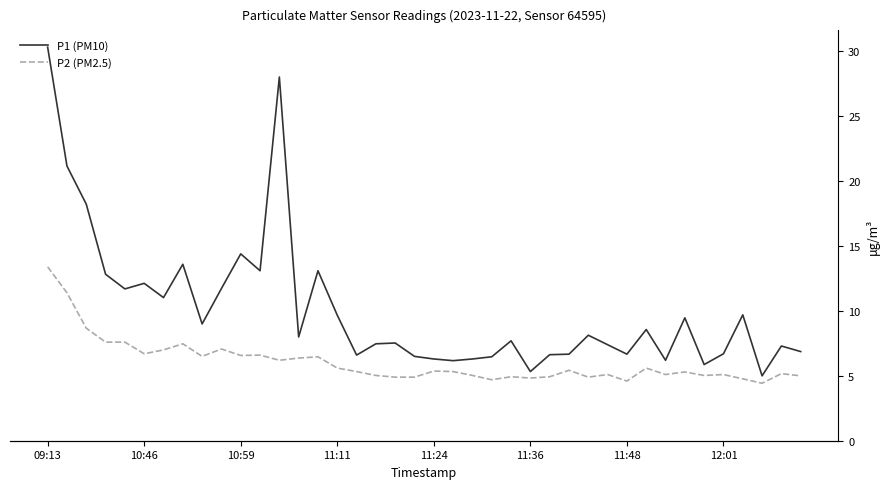

True or false: P2 (PM2.5) has more than 2 interior local peaks.

True